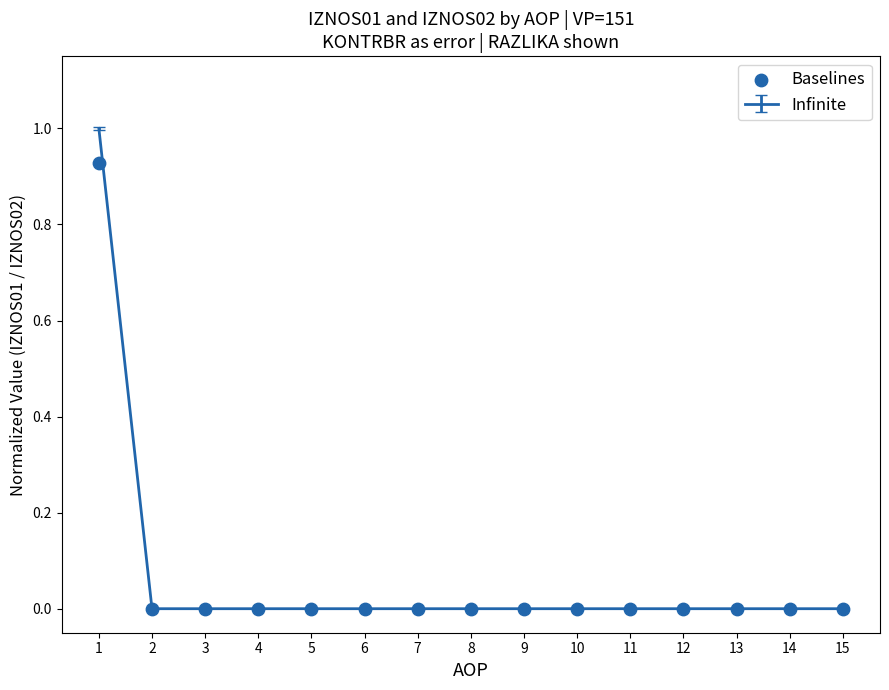

Which has a higher value, 11 or 15?

11